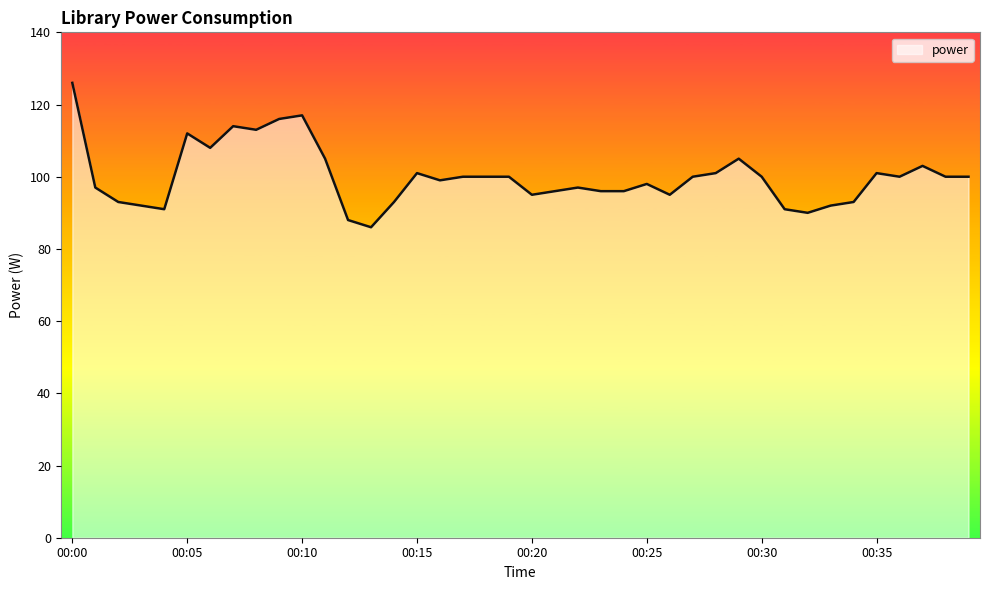

Does the chart display data point markers on the line(s)?

No